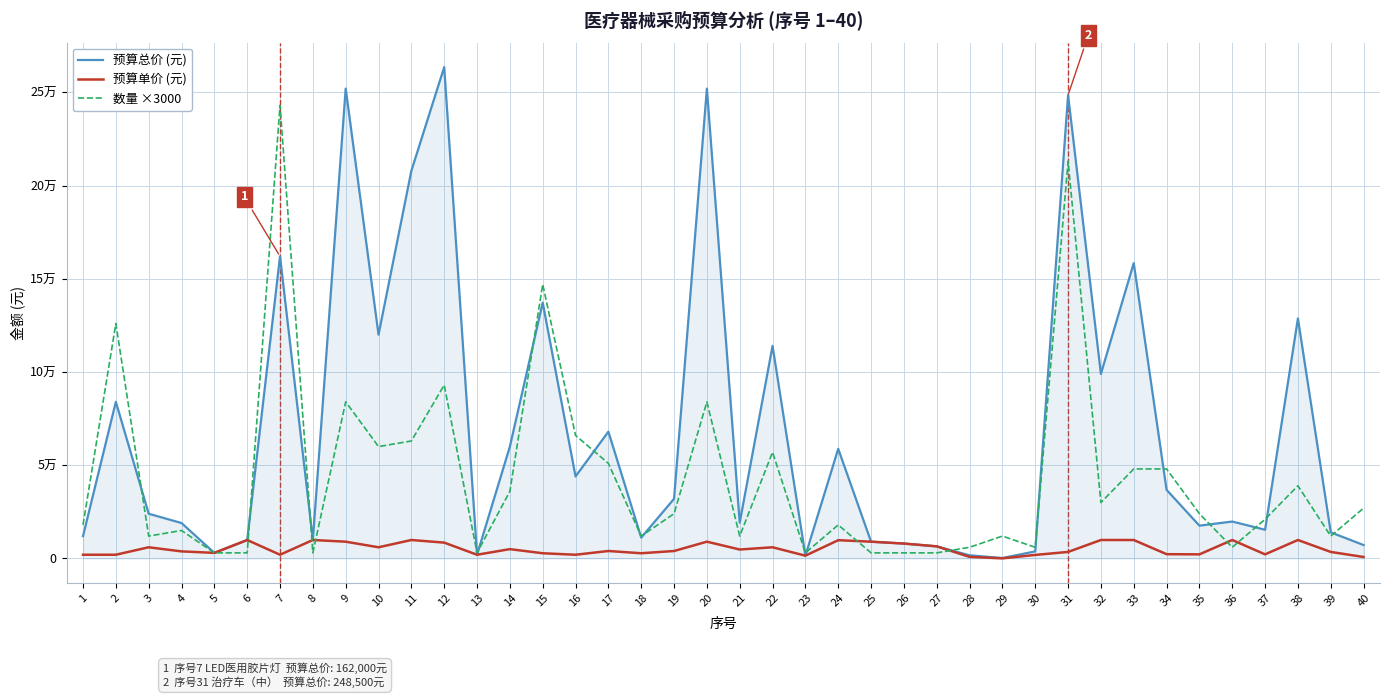

At which category is the sum across all series the highest?

31